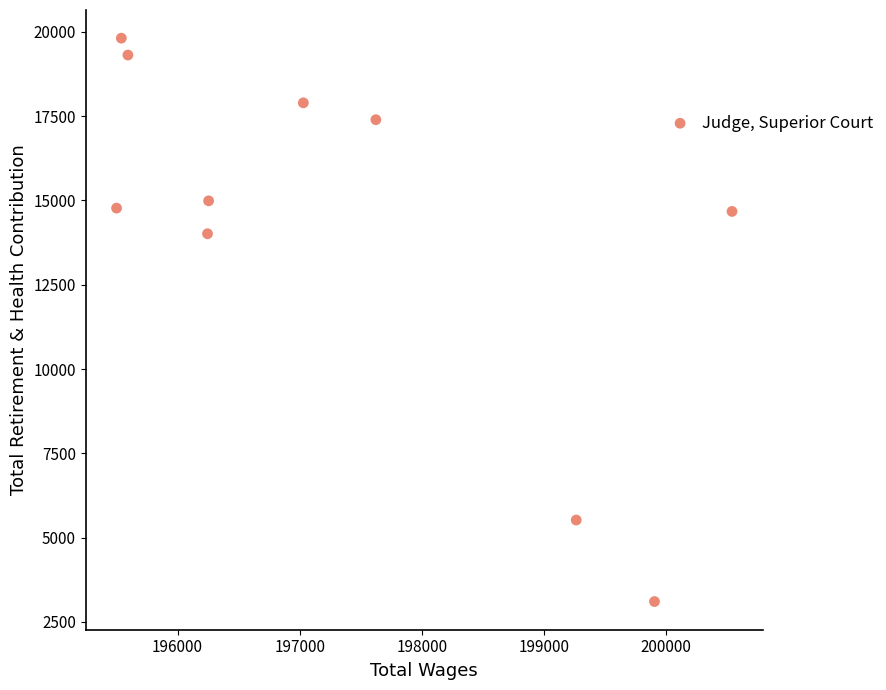

What Y value in the scatter plot is closest to 11459?

14013